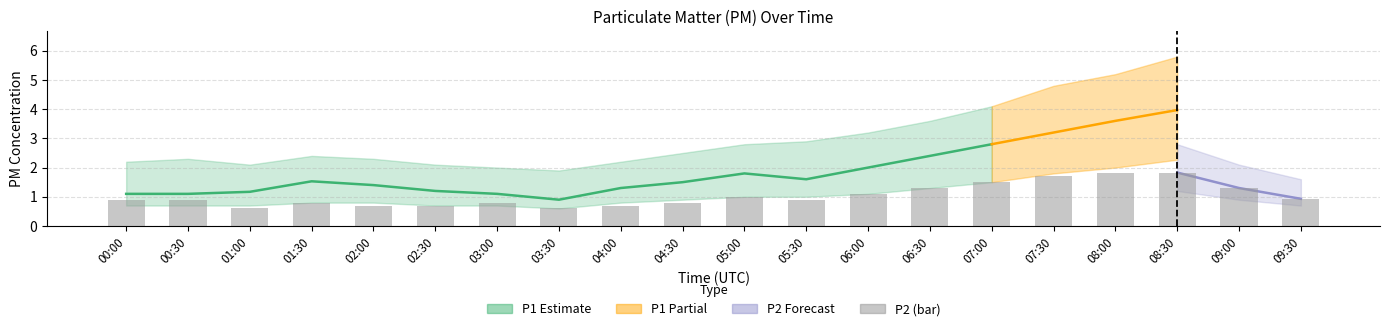

What is the sum of the values at 00:30 and 05:30?

1.8